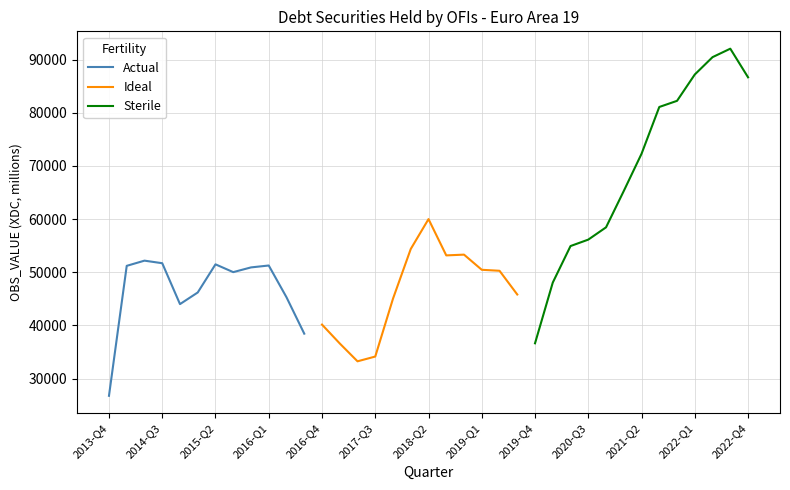

What is the difference between the values at 2018-Q1 and 2018-Q3?

1209.0